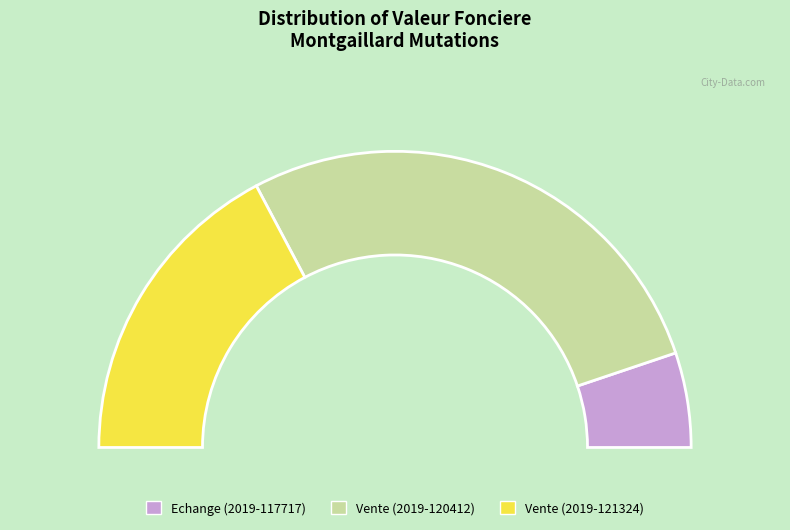

What percentage is the Vente (2019-121324) slice, to the nearest percent?

34%